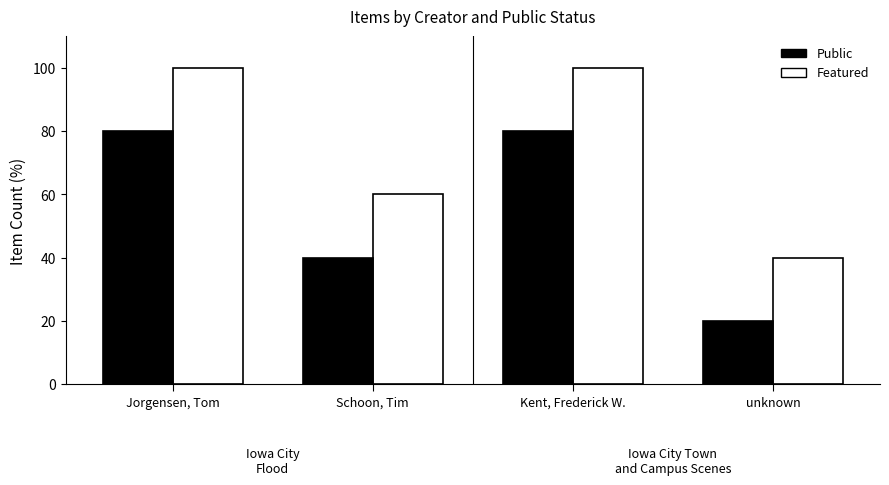

List the series in order of their peak value, lowest first.

Public, Featured